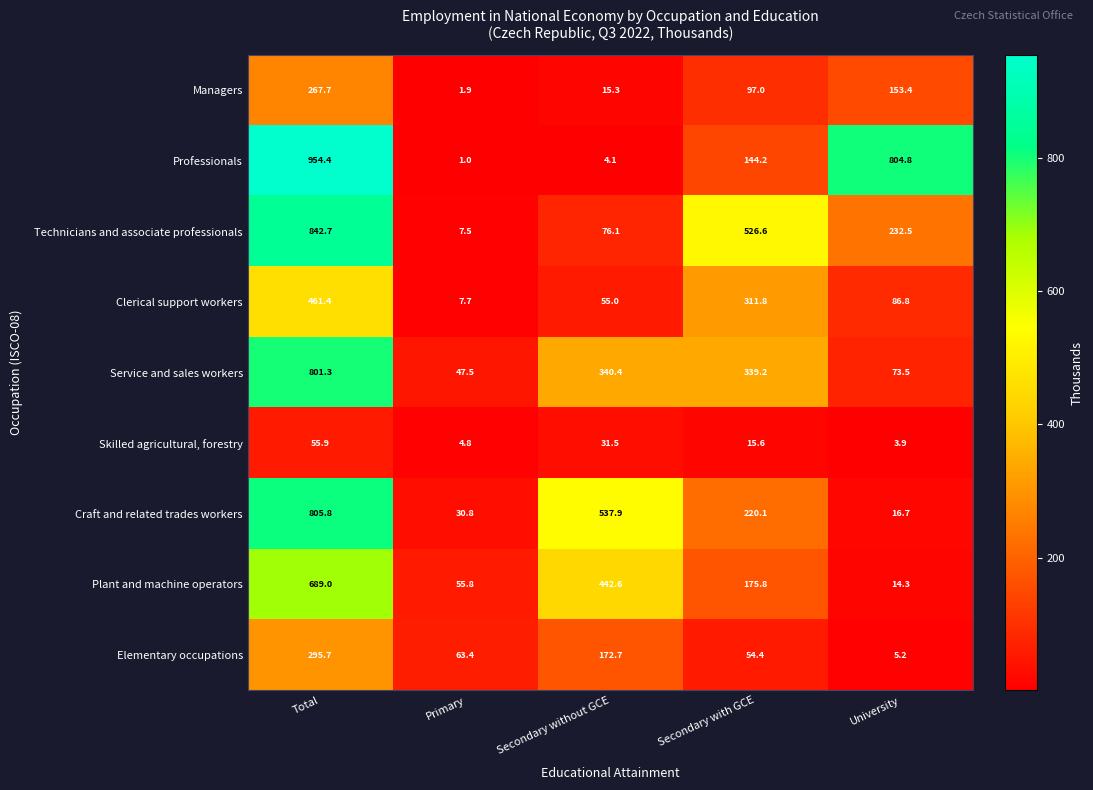

What is the average value of the Plant and machine operators series?

275.5